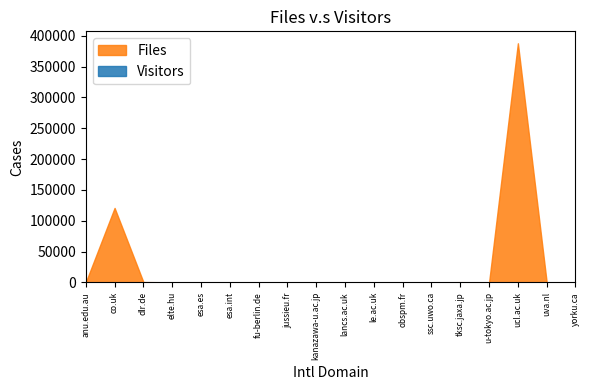

Which series changed the most between co.uk and uva.nl?

Files